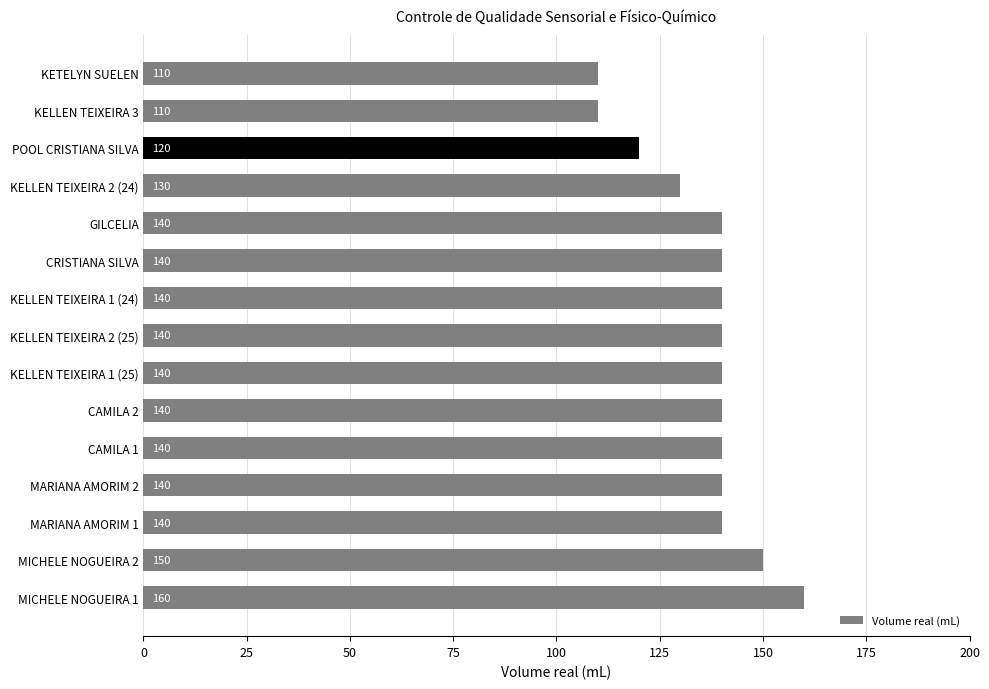

What is the difference between the maximum and minimum values?

50